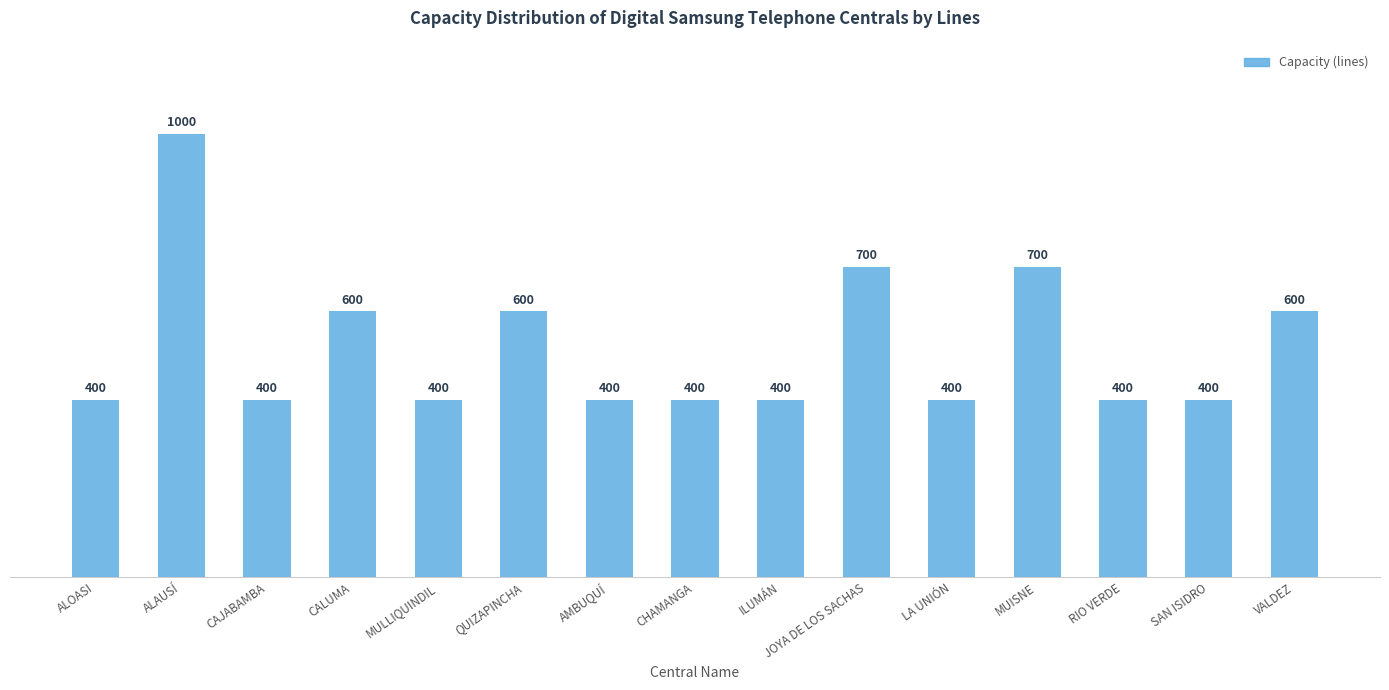

How many data points does each series have?

15